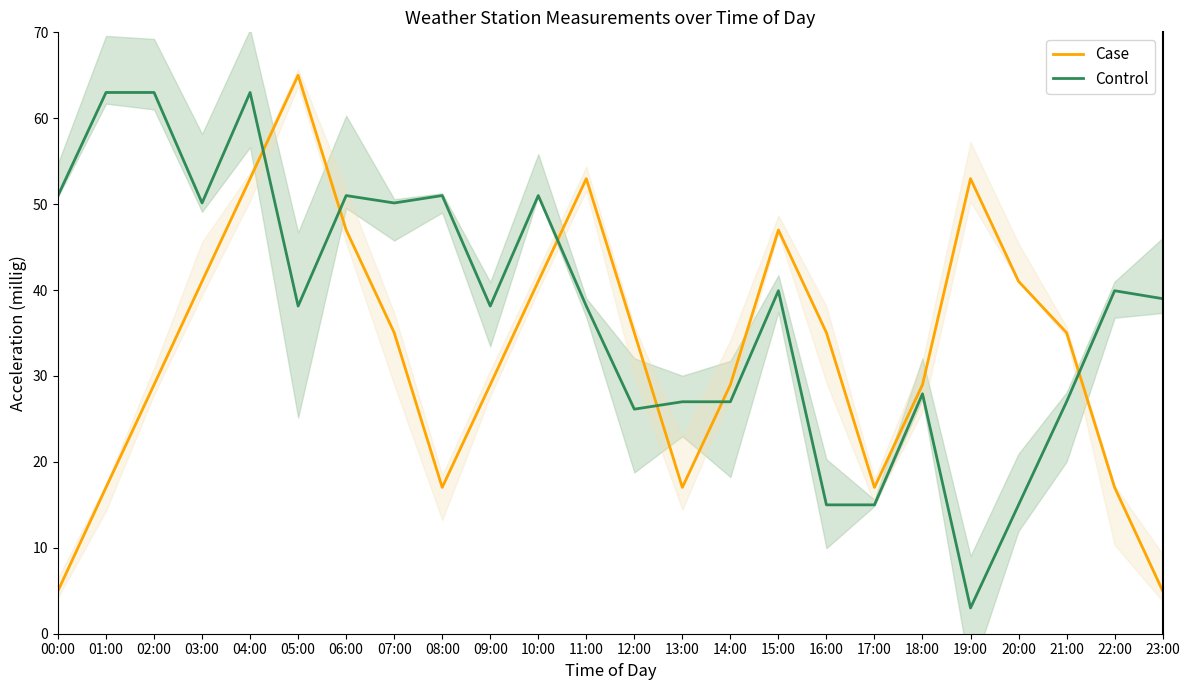

At which category is the sum across all series the highest?

04:00